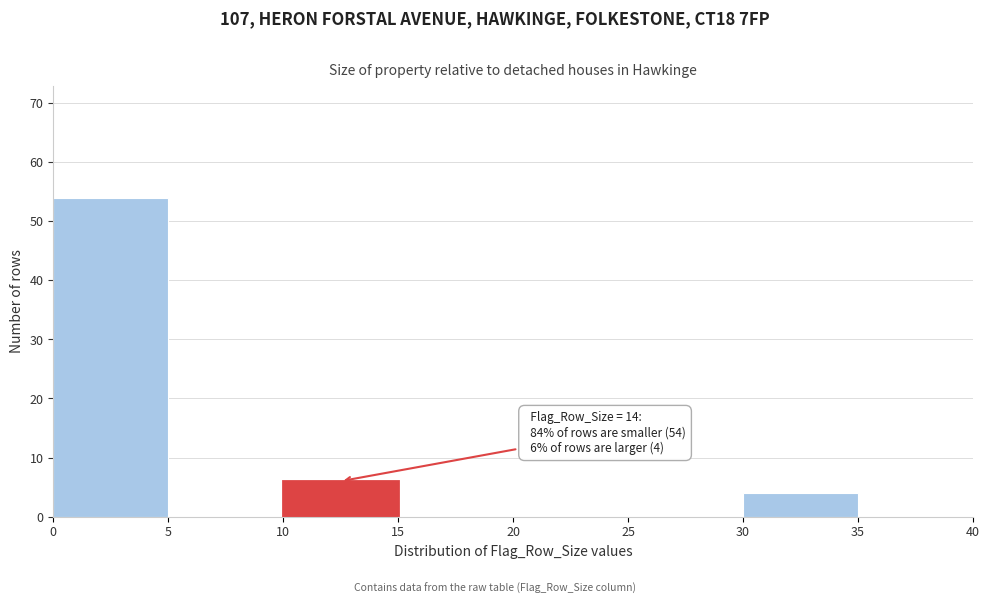

Which range on the x-axis has the tallest bar?

0 to 5